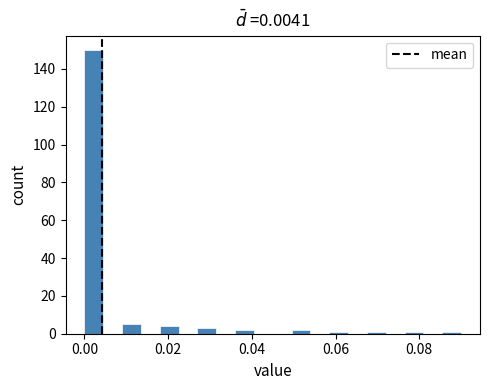

Read against the x-axis, roughly where is the centre of the tallest bar?

0.002